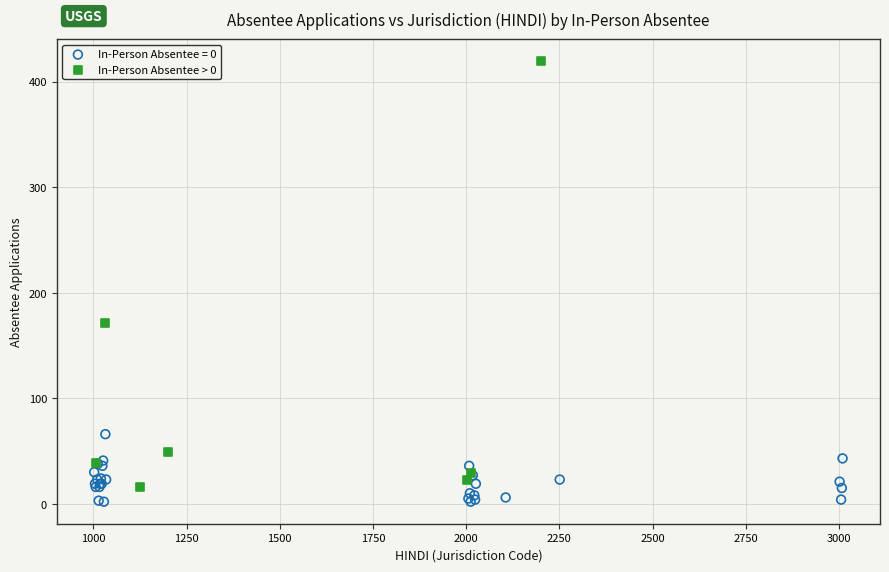

Which series contains the highest Y value?

In-Person Absentee > 0